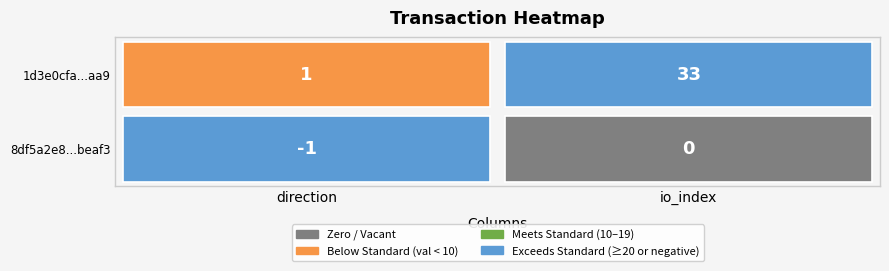

What is the difference between the highest and lowest values at 1?

33